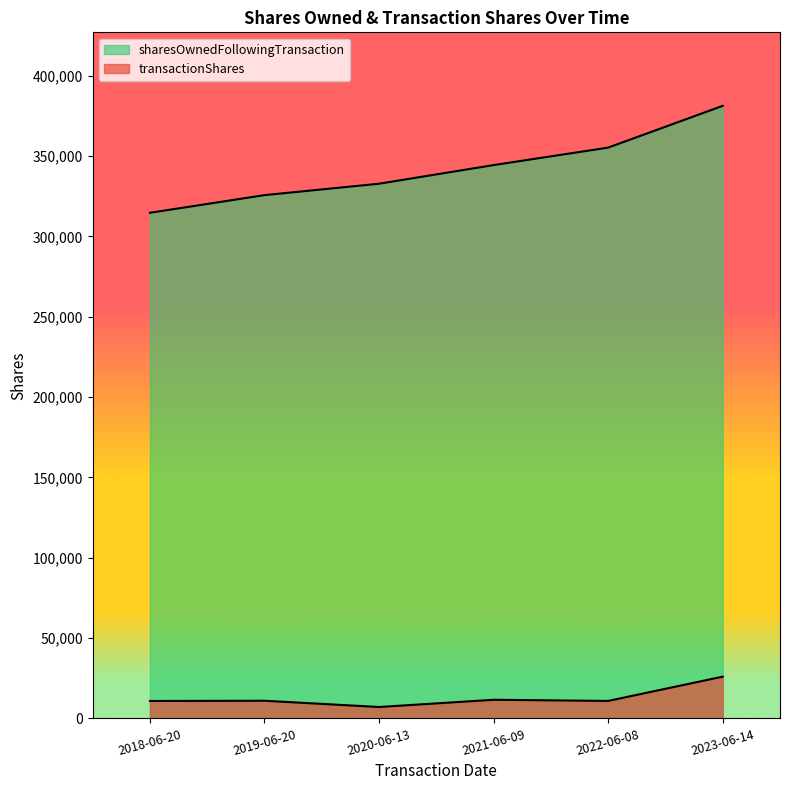

What is the value of the sharesOwnedFollowingTransaction point at the 6th from the left?

381250